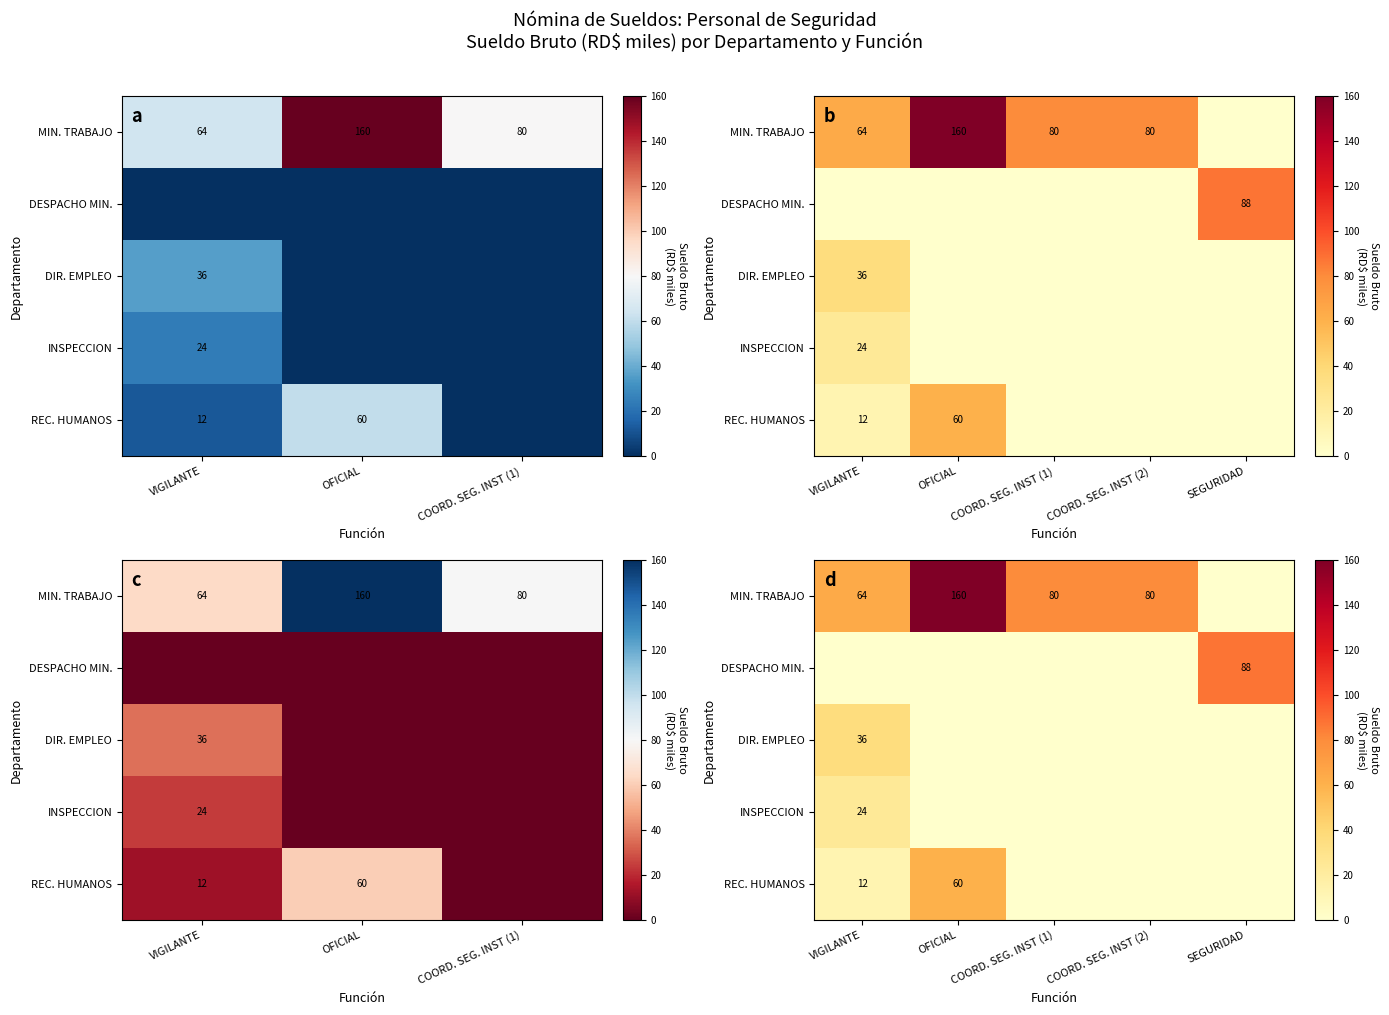

How many distinct data groups are displayed?

5